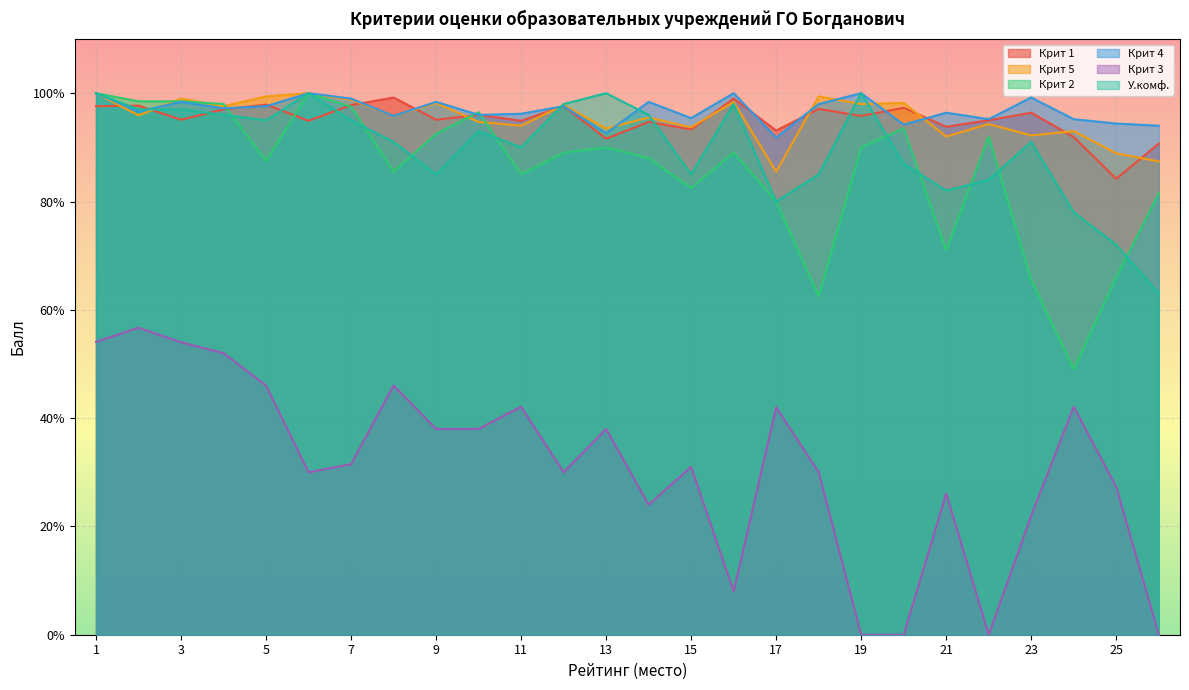

What are all the series names shown in the legend?

Крит 1, Крит 5, Крит 2, Крит 4, Крит 3, У.комф.